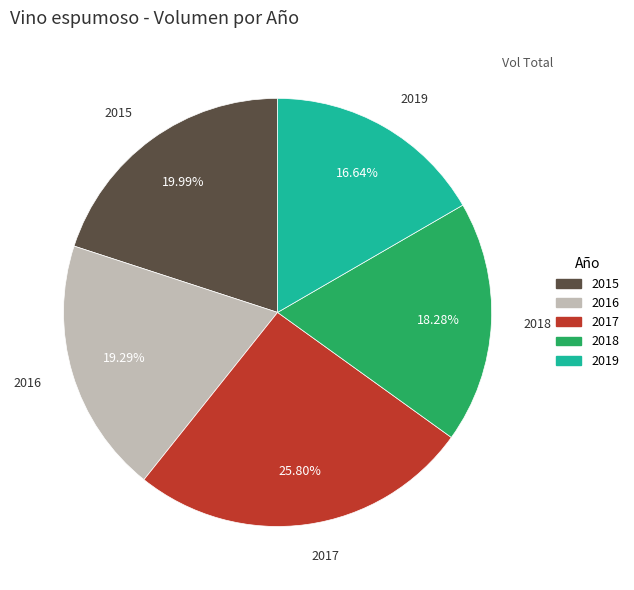

Which slice is the smallest?

2019